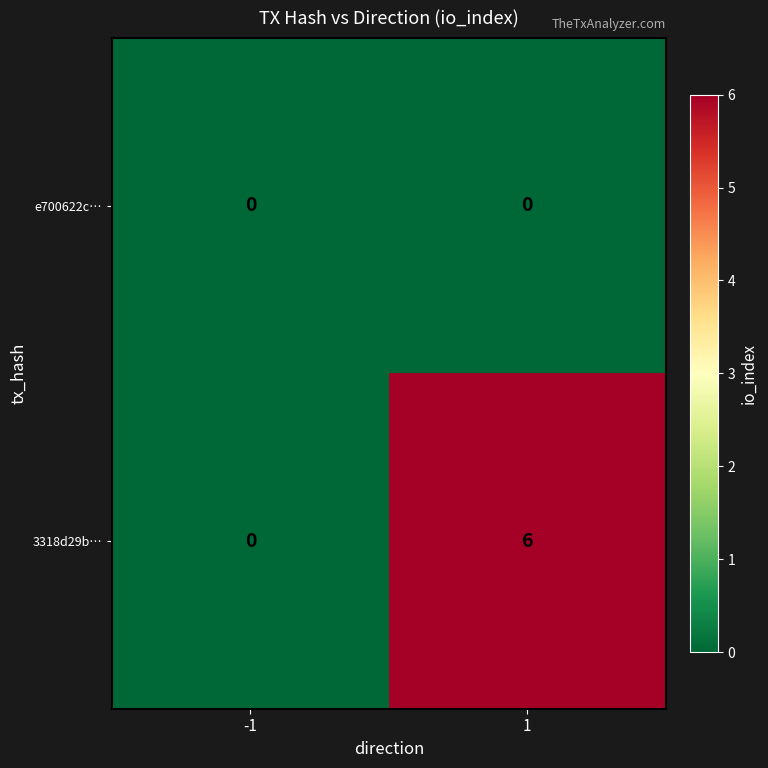

Rank the series by their average value, from highest to lowest.

3318d29b…, e700622c…